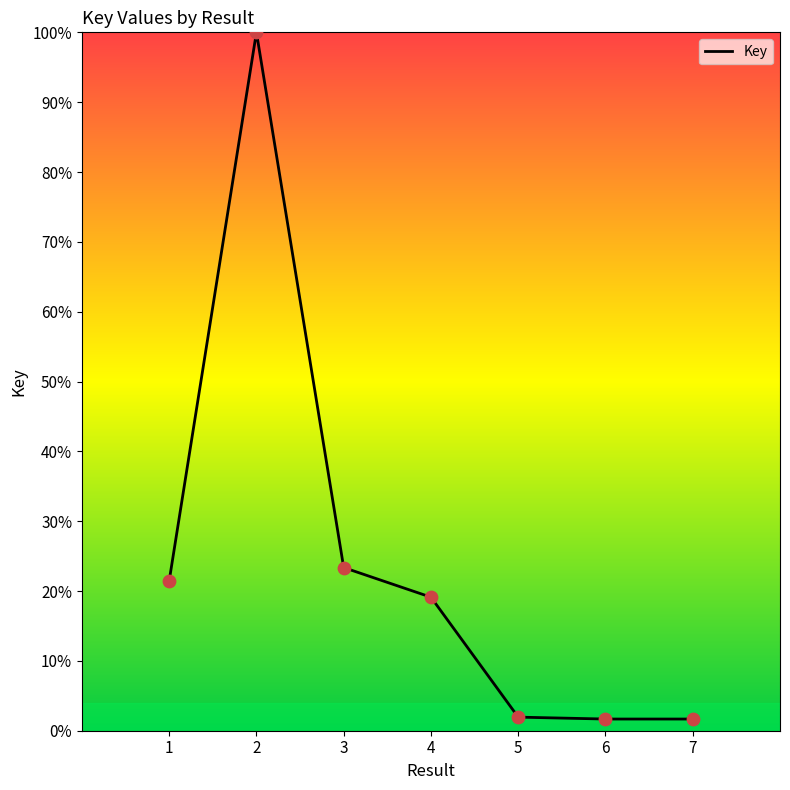

What is the change in value from 1 to 6?

-0.2